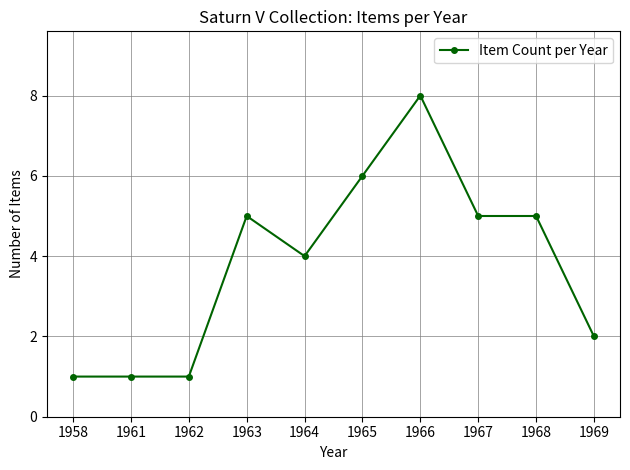

What is the difference between the values at 1969 and 1964?

2